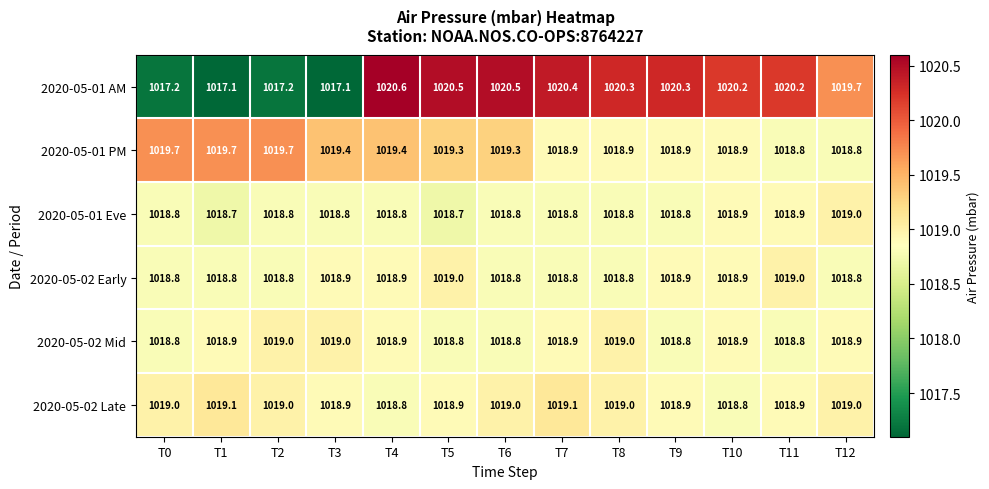

Which label corresponds to the largest value in the chart?

T4